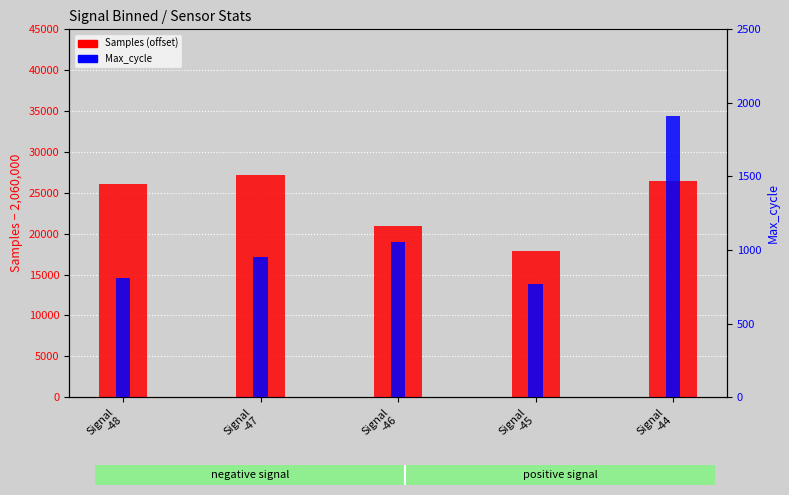

At how many categories does at least one series exceed 9629?

5